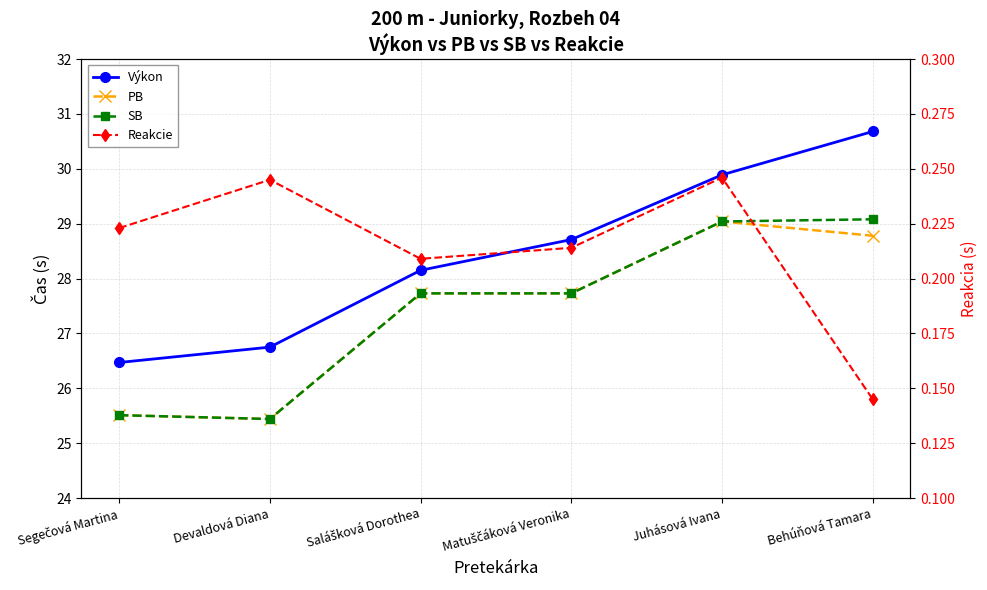

Between Segečová Martina and Salášková Dorothea, which series saw the biggest shift?

PB